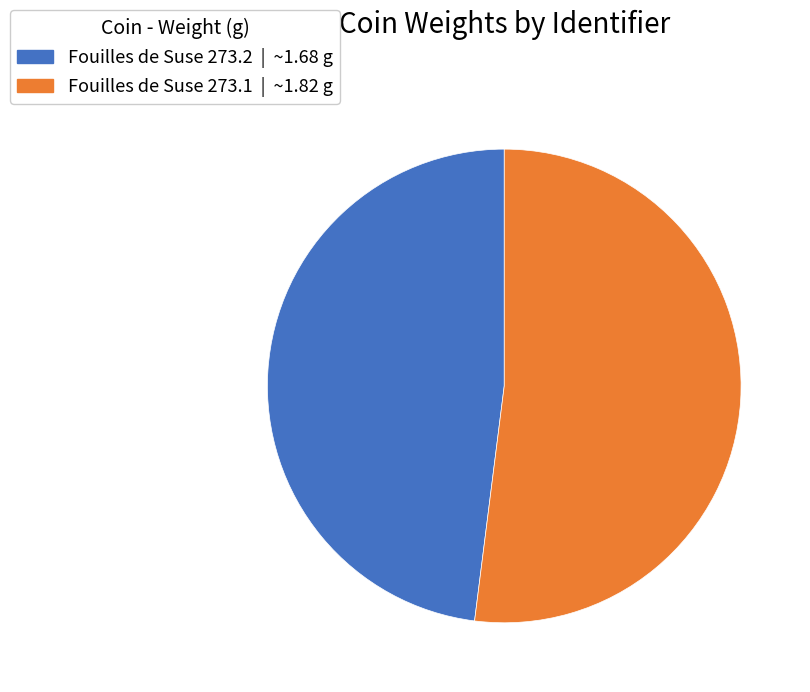

Combined, do Fouilles de Suse 273.1 and Fouilles de Suse 273.2 account for over 50%?

Yes